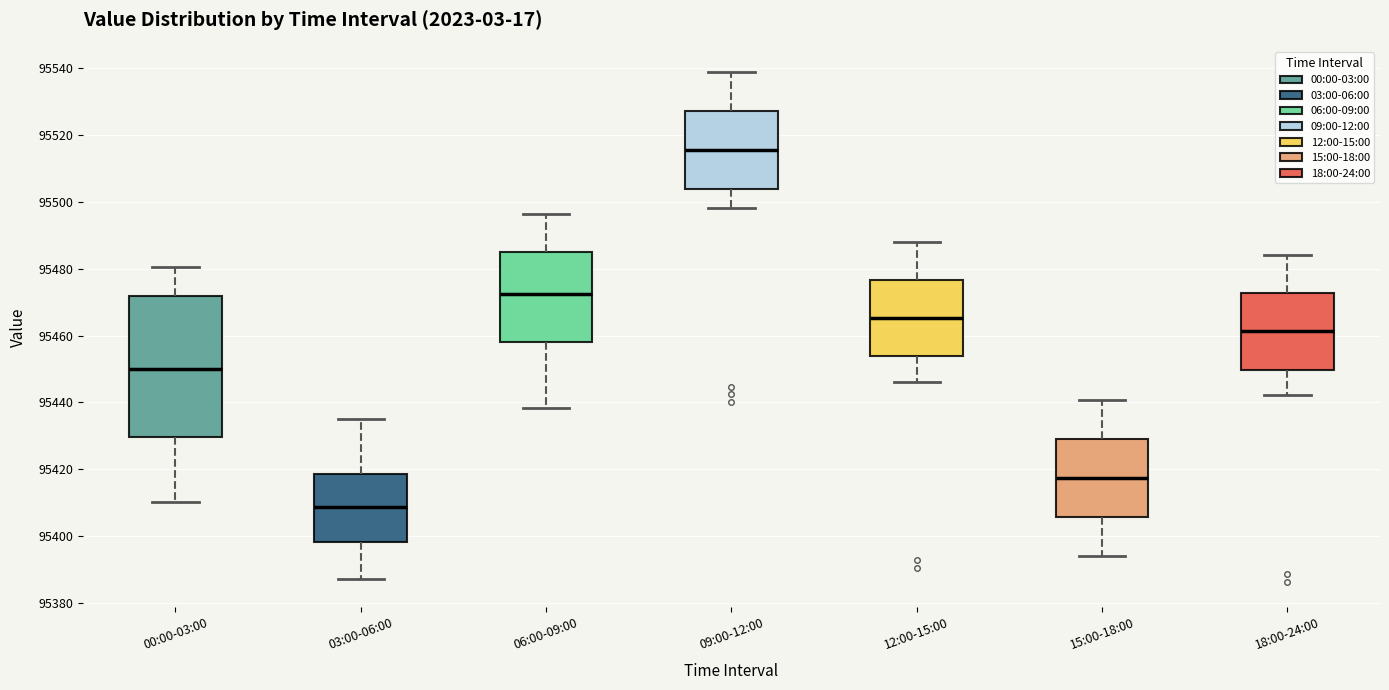

Reading left to right, read every box against the y-axis: the position of its median line, the range the box covers, and the ends of its whiskers. The values are not printed on the chart, so give them approximately, as read against the axis.

00:00-03:00: median 95450, box 95430 to 95472, whiskers 95410 to 95480
03:00-06:00: median 95408, box 95398 to 95418, whiskers 95388 to 95436
06:00-09:00: median 95472, box 95458 to 95486, whiskers 95438 to 95496
09:00-12:00: median 95516, box 95504 to 95528, whiskers 95498 to 95538
12:00-15:00: median 95466, box 95454 to 95476, whiskers 95446 to 95488
15:00-18:00: median 95418, box 95406 to 95430, whiskers 95394 to 95440
18:00-24:00: median 95462, box 95450 to 95472, whiskers 95442 to 95484